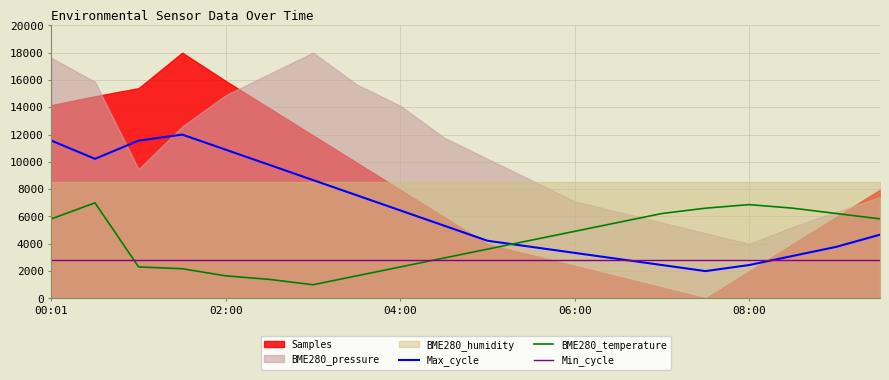

The value of Min_cycle at 00:01 is 2800.0. True or false?

True